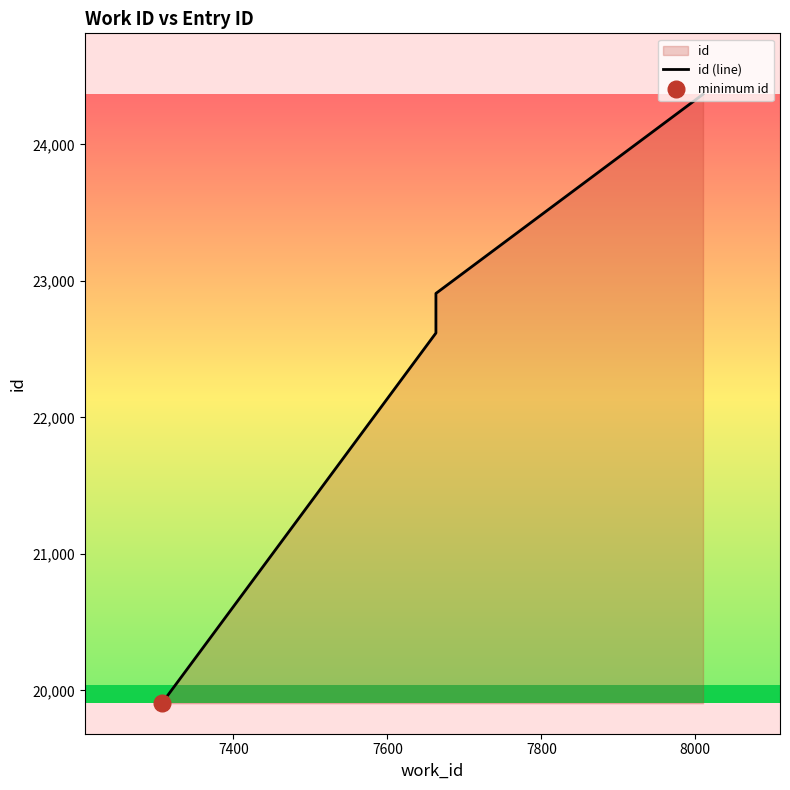

The chart shows a value of 12397 at 7400. True or false?

False